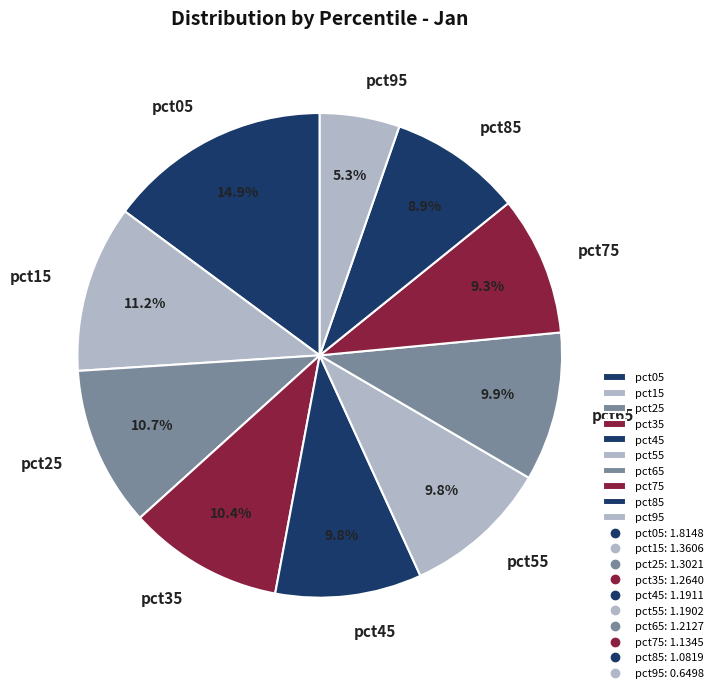

To the nearest percent, what percentage of the pie is pct35?

10%